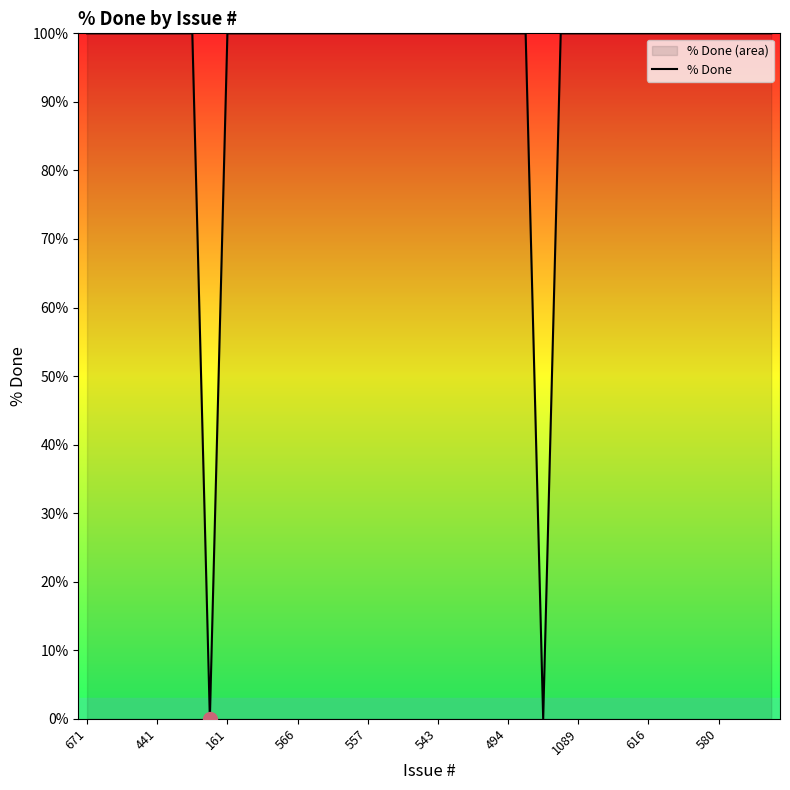

What is the value of the 40th point from the left?

100